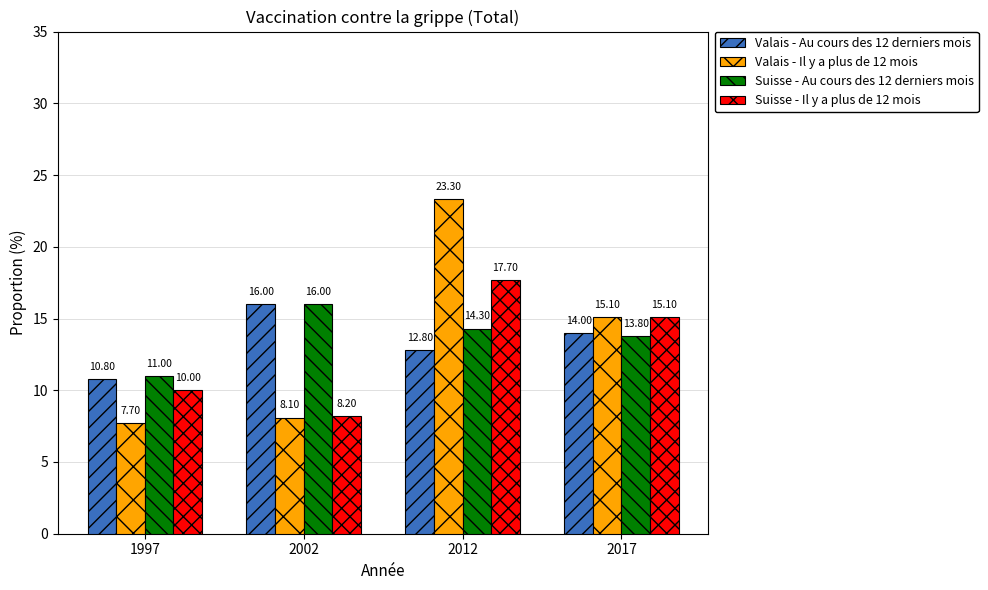

Which series has the largest range (max minus min)?

Valais - Il y a plus de 12 mois